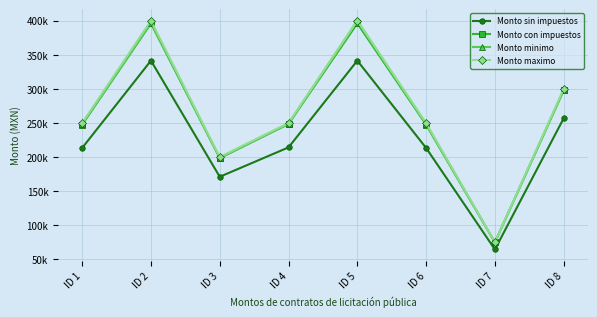

Between ID 6 and ID 3, which is larger?

ID 6